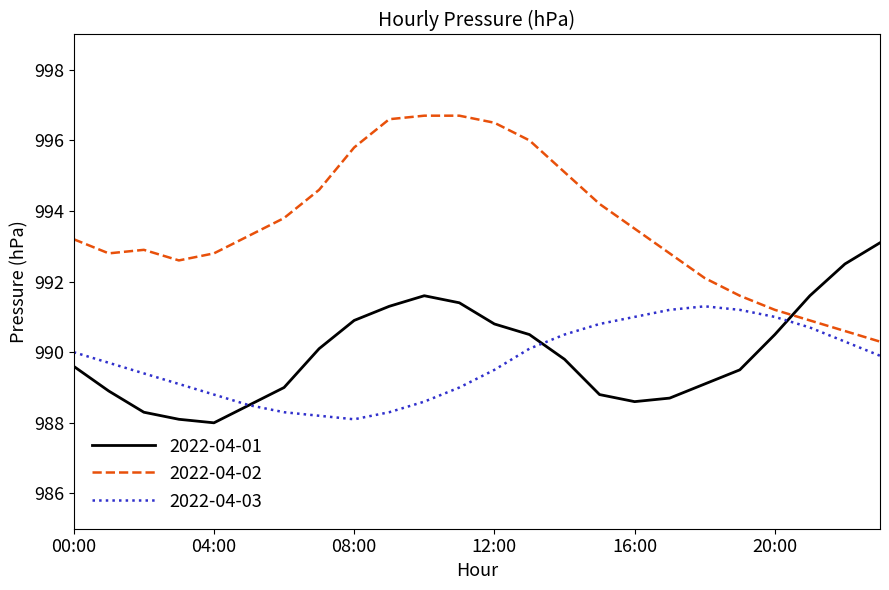

What is the difference between the maximum and minimum values in the 2022-04-02 series?

6.4